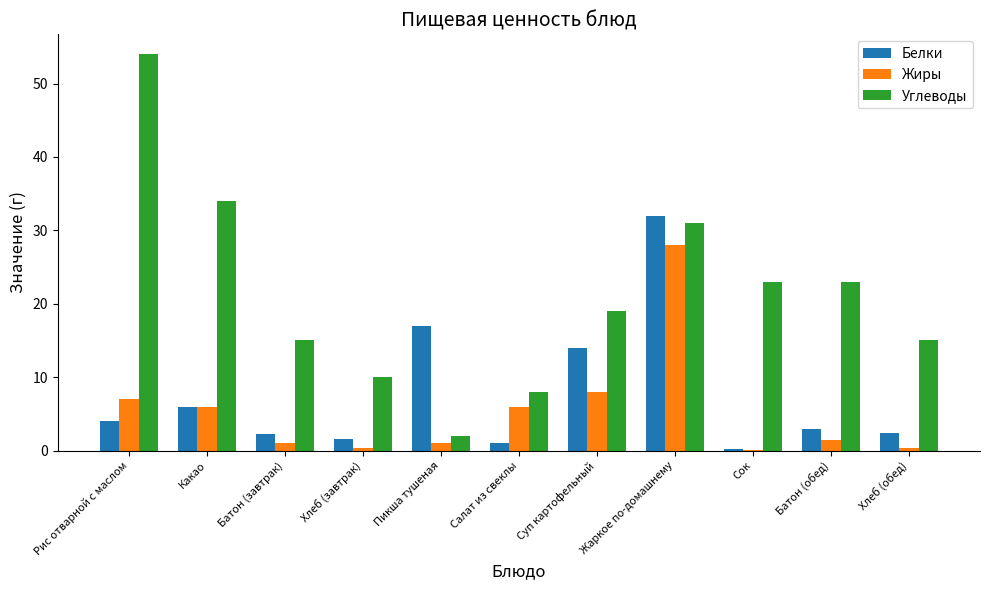

Which series has the largest total across all categories?

Углеводы